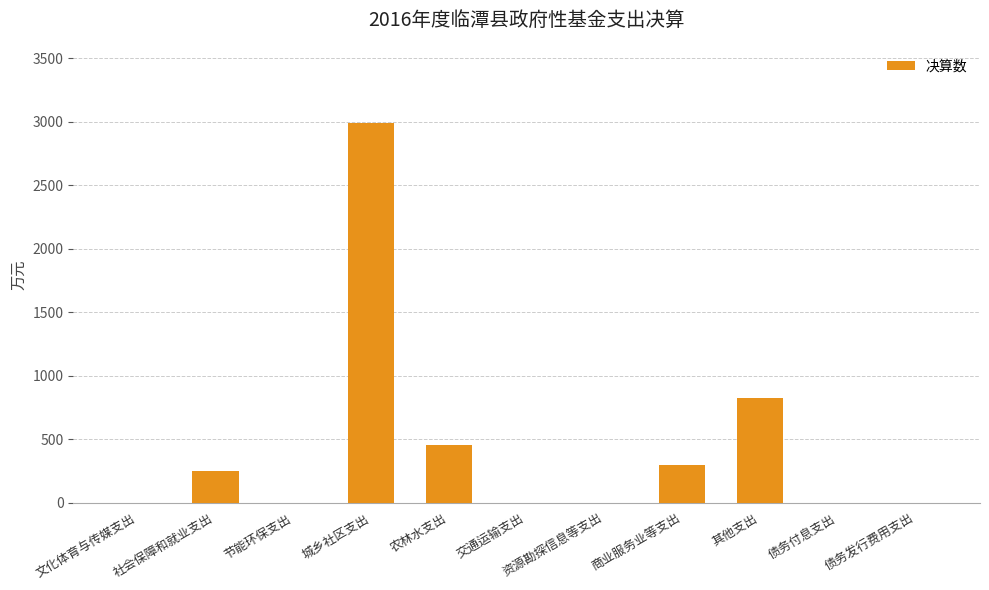

Which label corresponds to the largest value in the chart?

城乡社区支出